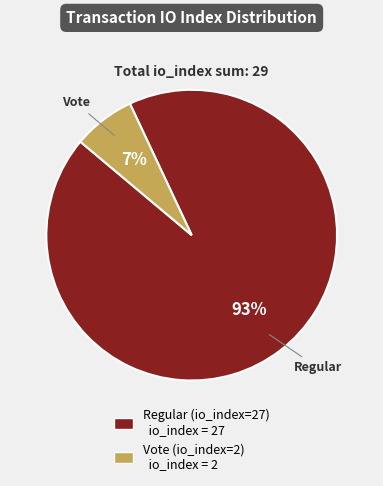

To the nearest percent, what percentage of the pie is Regular (io_index=27)?

93%